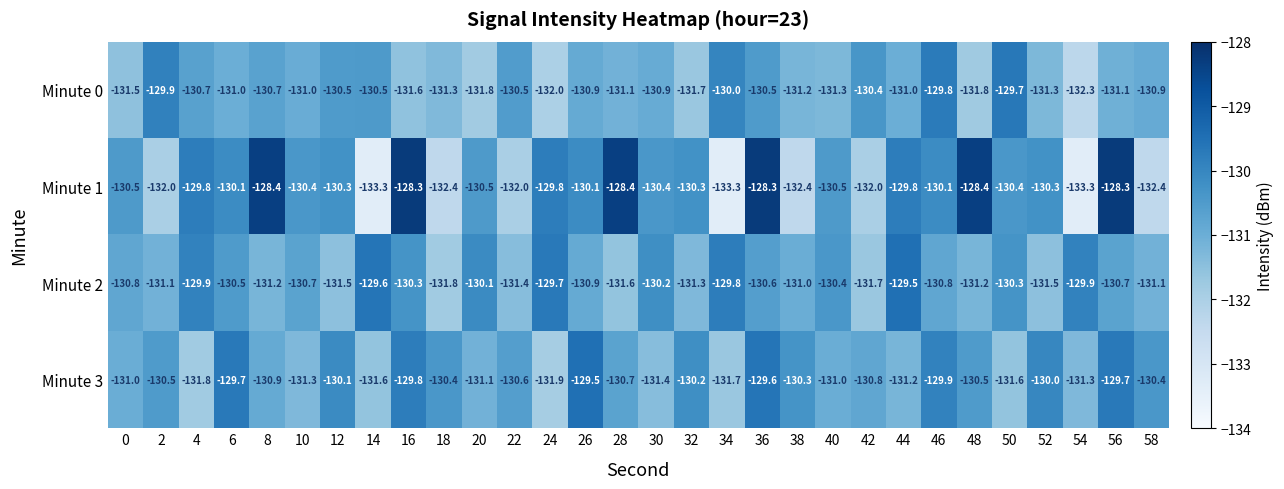

At which label is Minute 3 closest to -130?

52